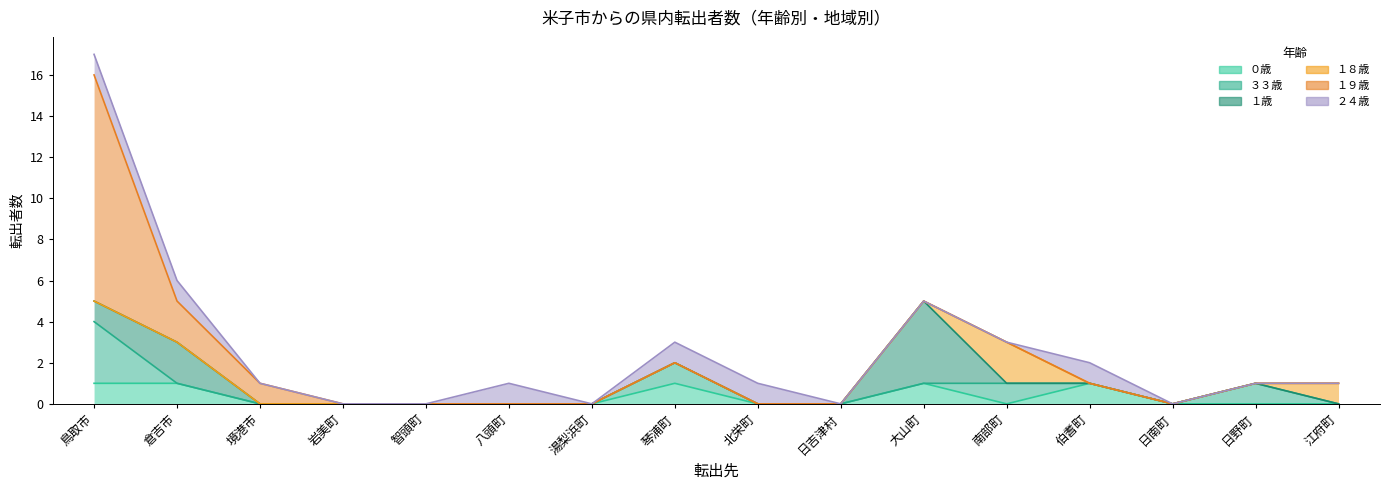

The value of ０歳 at 境港市 is 0. True or false?

False